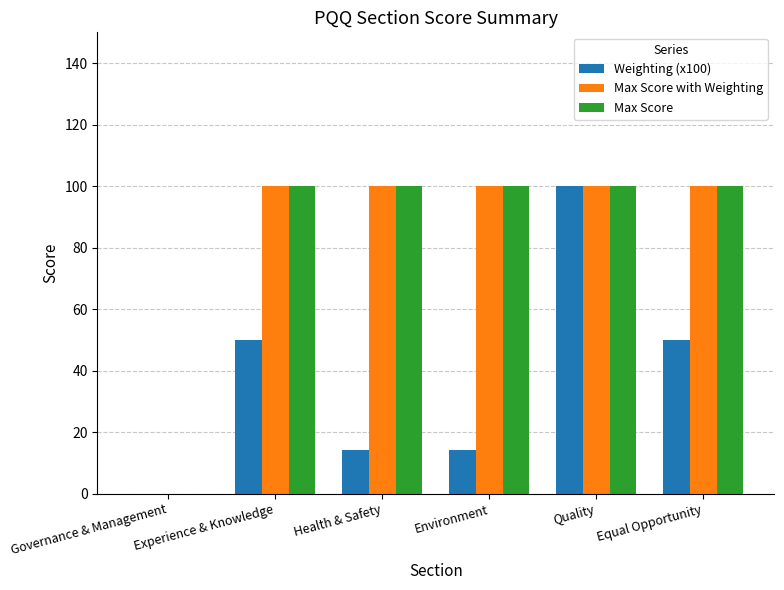

What is the total value across all series at Health & Safety?

214.4